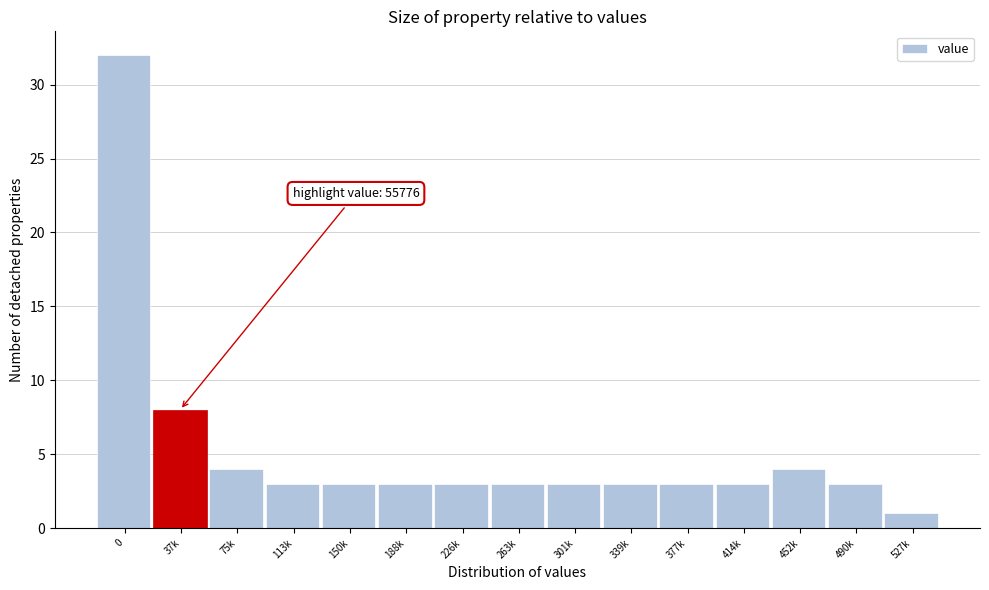

Reading right to left, what are all the values shown in this chart?

1	3	4	3	3	3	3	3	3	3	3	3	4	8	32